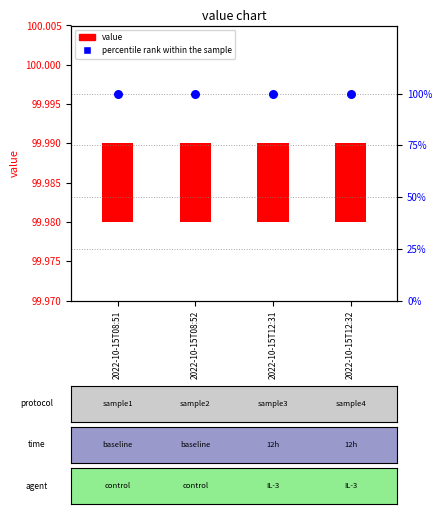

At which category is the sum across all series the highest?

2022-10-15T08:51